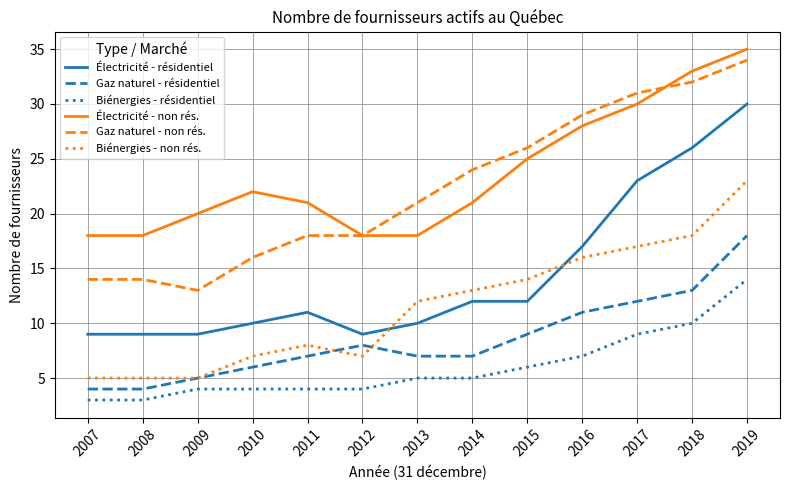

The value of Biénergies - résidentiel at 2019 is 14. True or false?

True